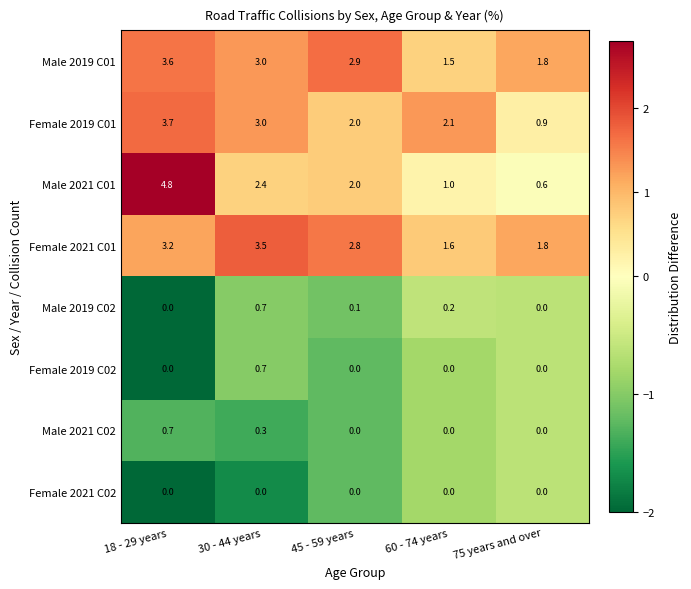

Which series has the largest range (max minus min)?

Male 2021 C01